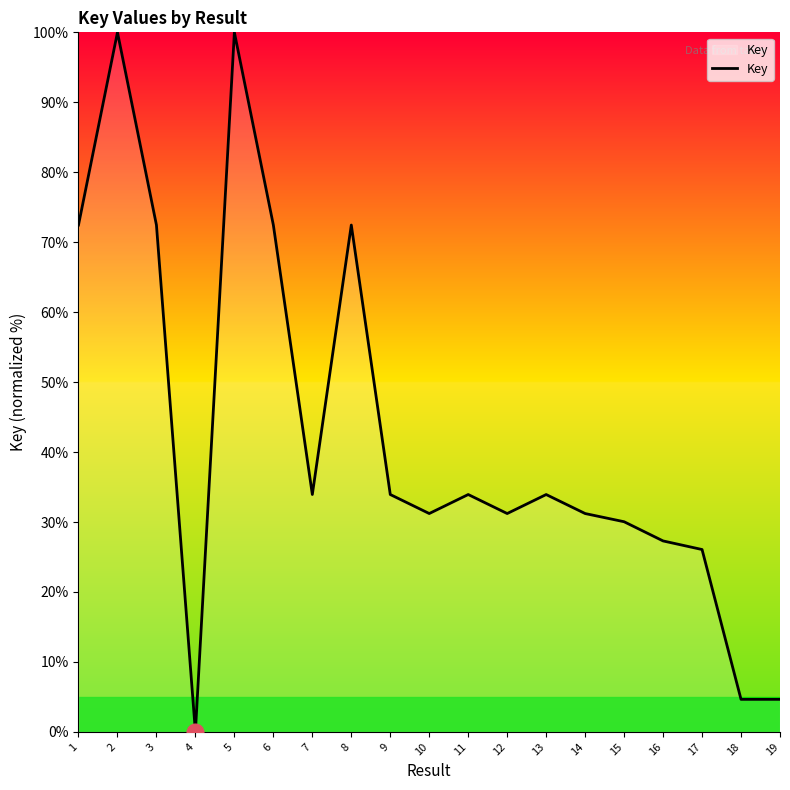

How many values exceed 33?

10